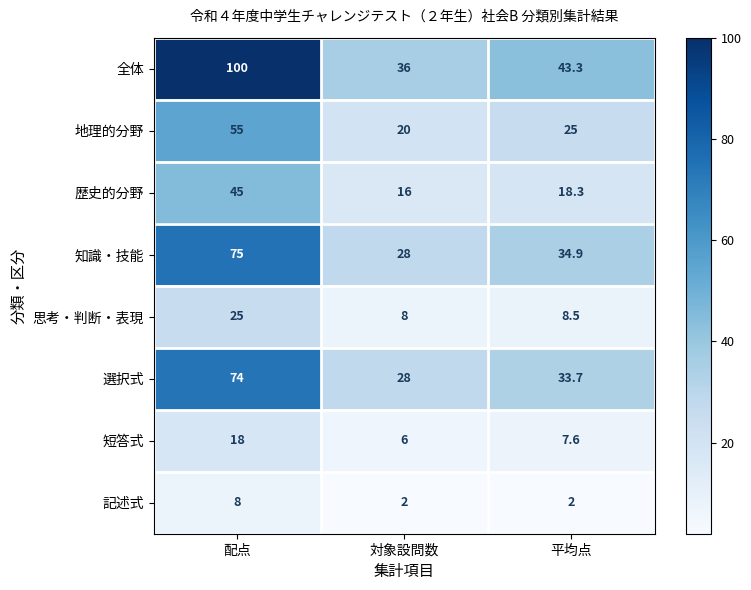

Where does the 短答式 series first go above 7?

配点